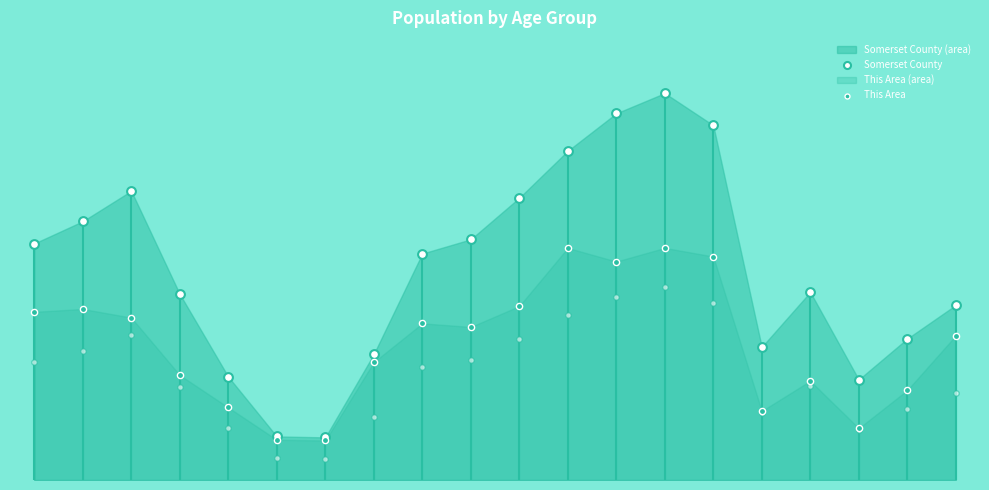

Which series reaches the minimum Y coordinate?

This Area